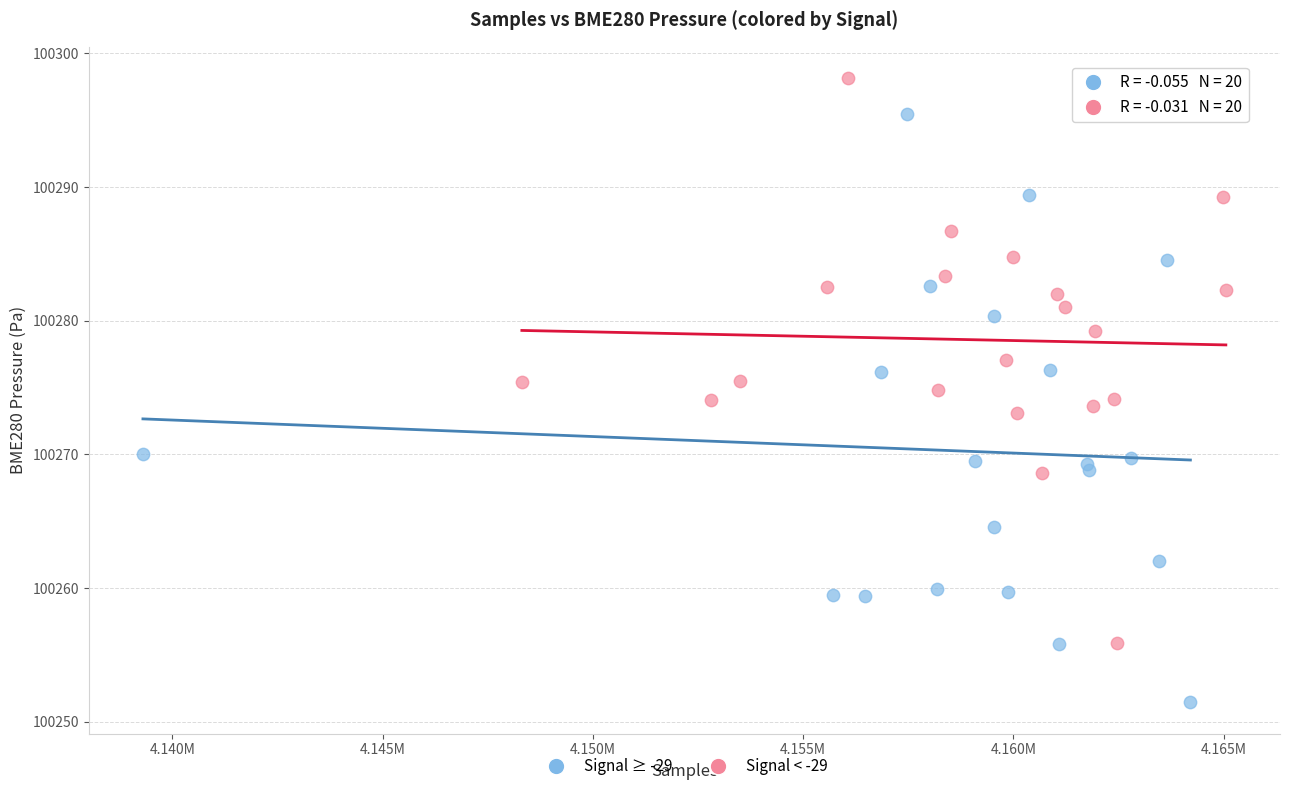

What are all the series names shown in the legend?

Signal ≥ -29, Signal < -29